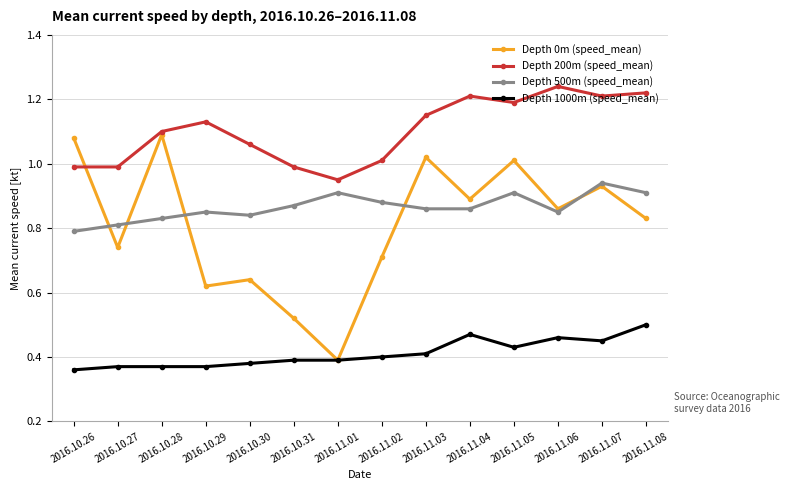

Rank the series at 2016.11.08 from lowest to highest value.

Depth 1000m (speed_mean), Depth 0m (speed_mean), Depth 500m (speed_mean), Depth 200m (speed_mean)